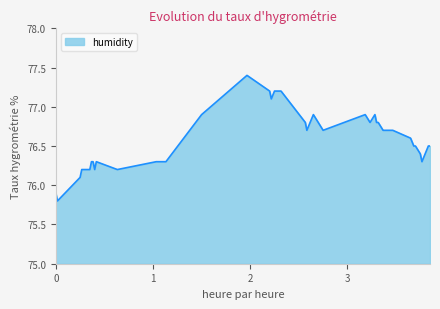

Reading left to right, what are all the values shown in this chart?

75.9	75.8	76.1	76.2	76.2	76.3	76.3	76.2	76.3	76.2	76.3	76.3	76.3	76.9	77.4	77.2	77.1	77.2	77.2	77.2	76.8	76.7	76.9	76.7	76.9	76.8	76.9	76.8	76.8	76.7	76.7	76.7	76.7	76.6	76.5	76.5	76.4	76.3	76.5	76.5